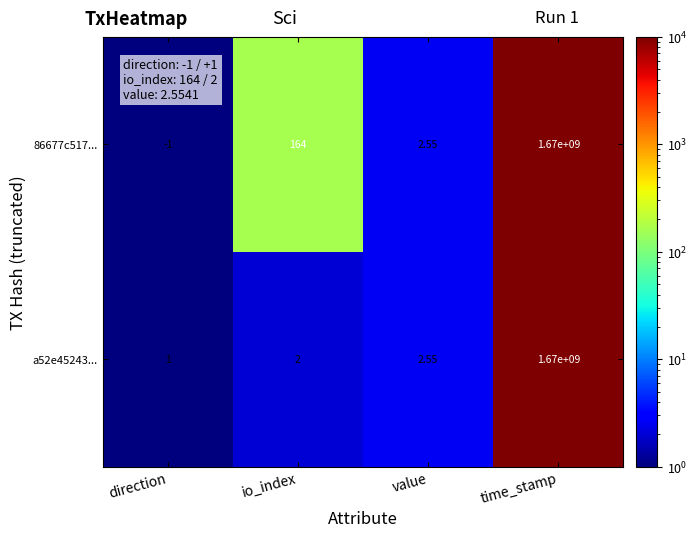

List the labels in order of a52e45243... value, largest first.

time_stamp, value, io_index, direction